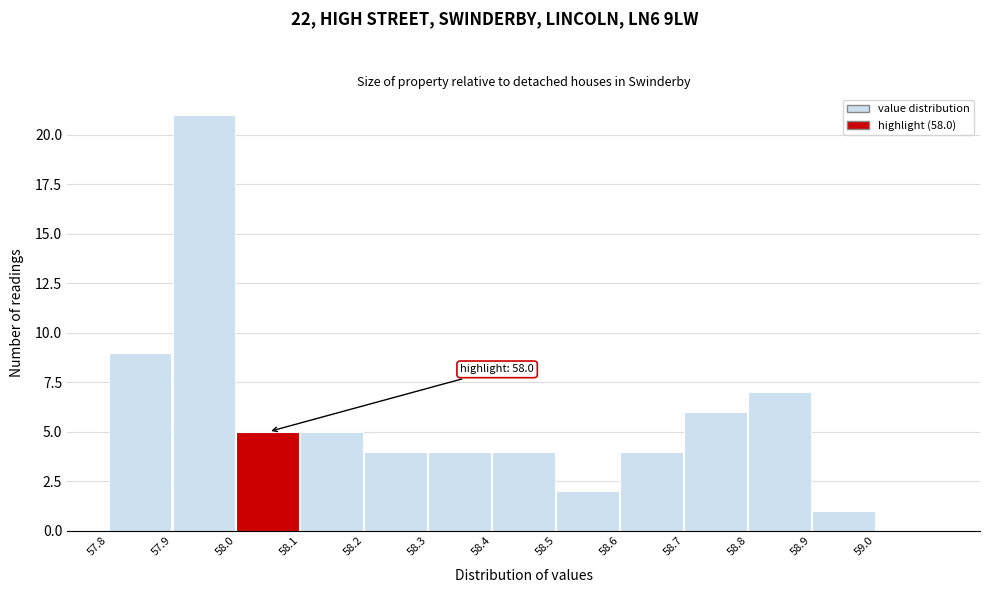

Reading right to left, transcribe all the data shown in this chart.

59.0=0	58.9=1	58.8=7	58.7=6	58.6=4	58.5=2	58.4=4	58.3=4	58.2=4	58.1=5	58.0=5	57.9=21	57.8=9